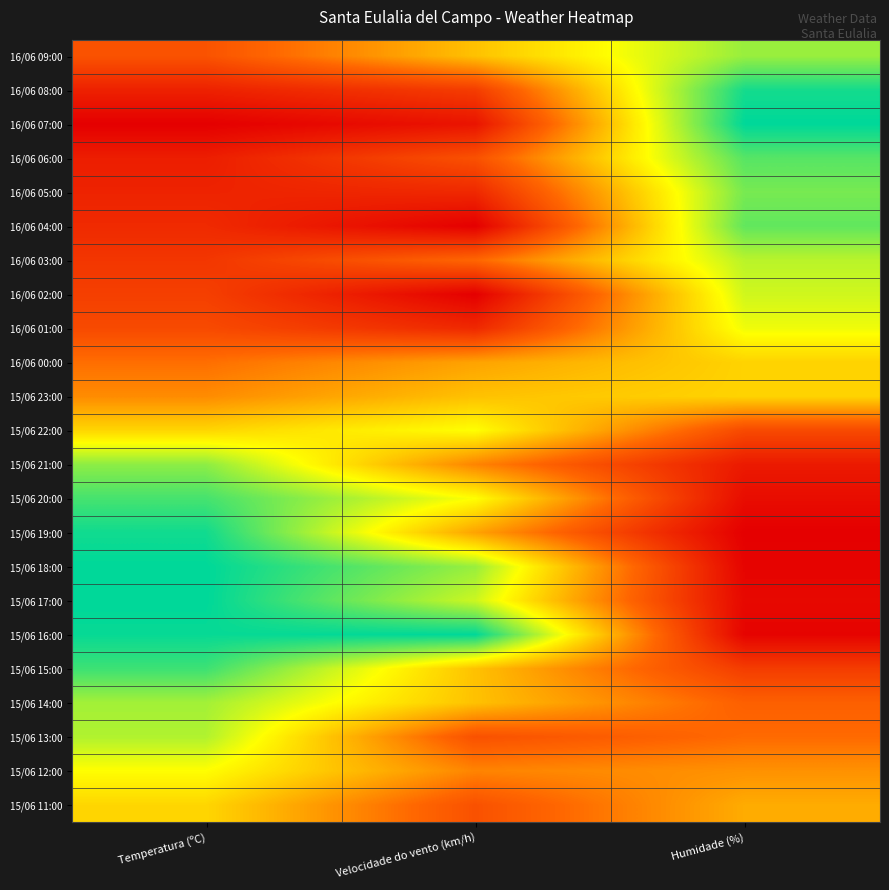

At which category is the sum across all series the highest?

Temperatura (ºC)